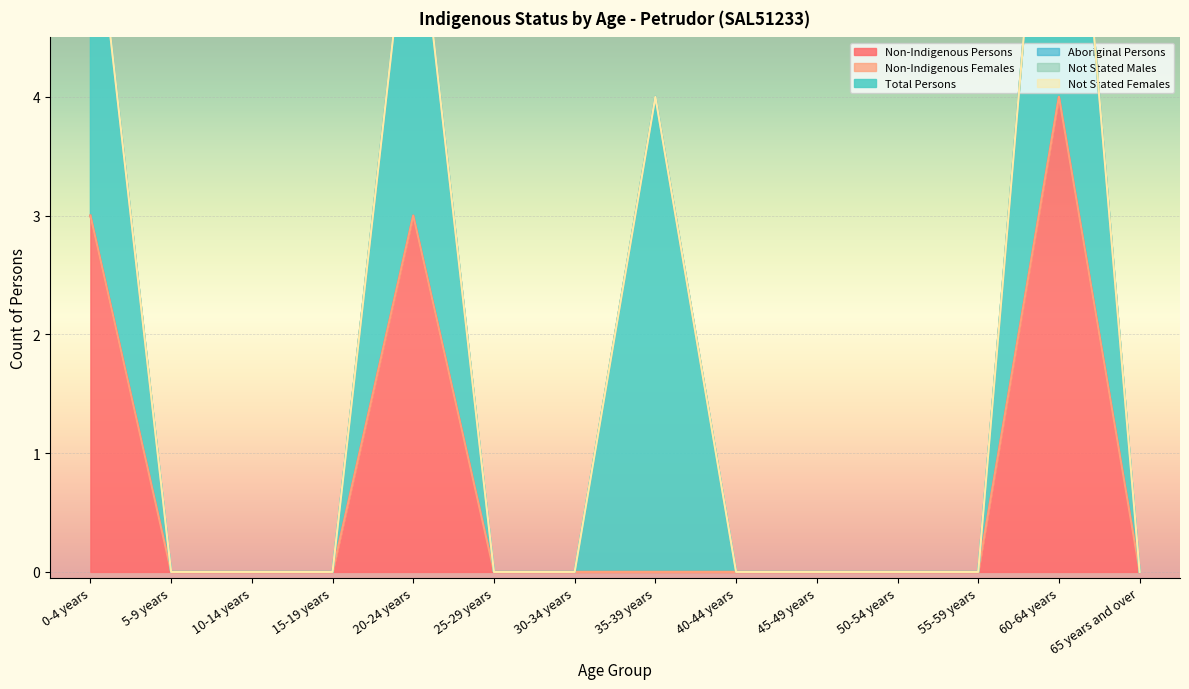

What are all the series names shown in the legend?

Non-Indigenous Persons, Non-Indigenous Females, Total Persons, Aboriginal Persons, Not Stated Males, Not Stated Females